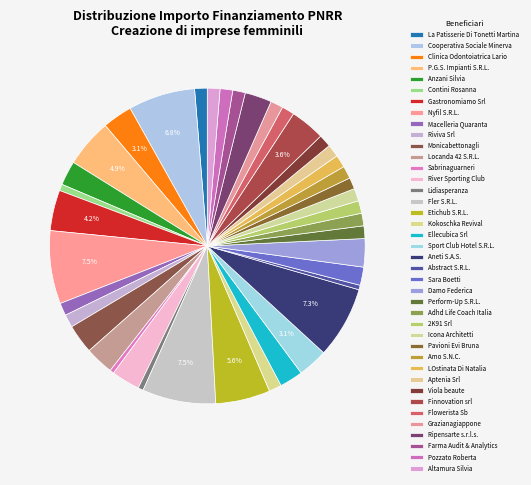

Does any single category account for the majority?

No